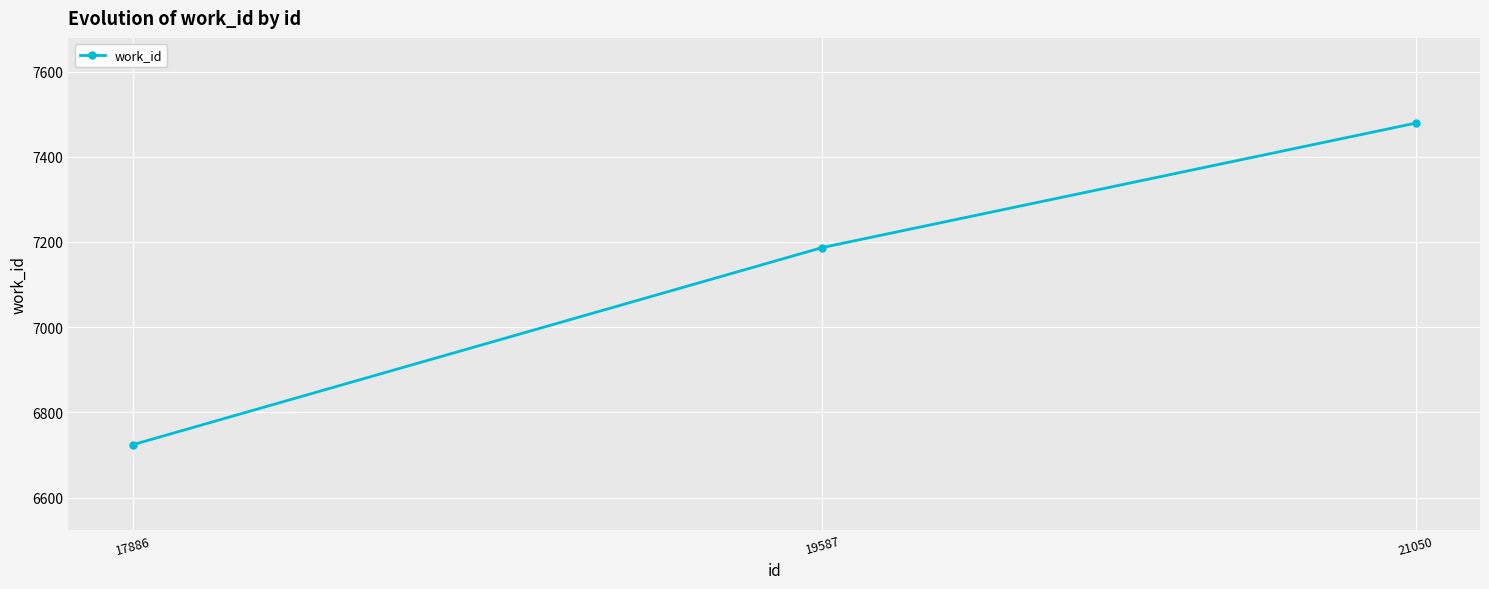

Reading left to right, list all the values displayed in this chart.

6724	7187	7479